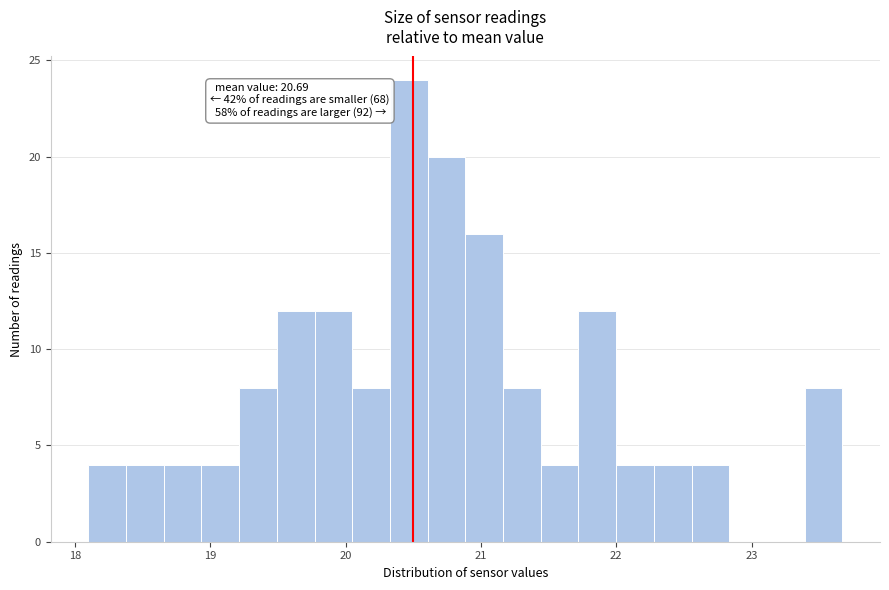

Read against the x-axis, roughly where is the centre of the tallest bar?

20.5